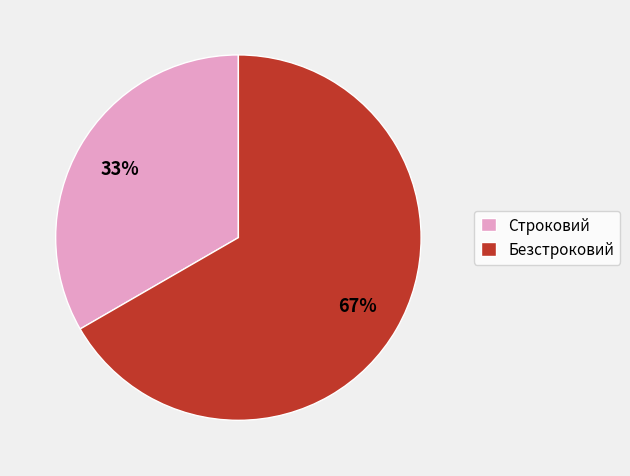

Which category has the smallest portion of the pie?

Строковий